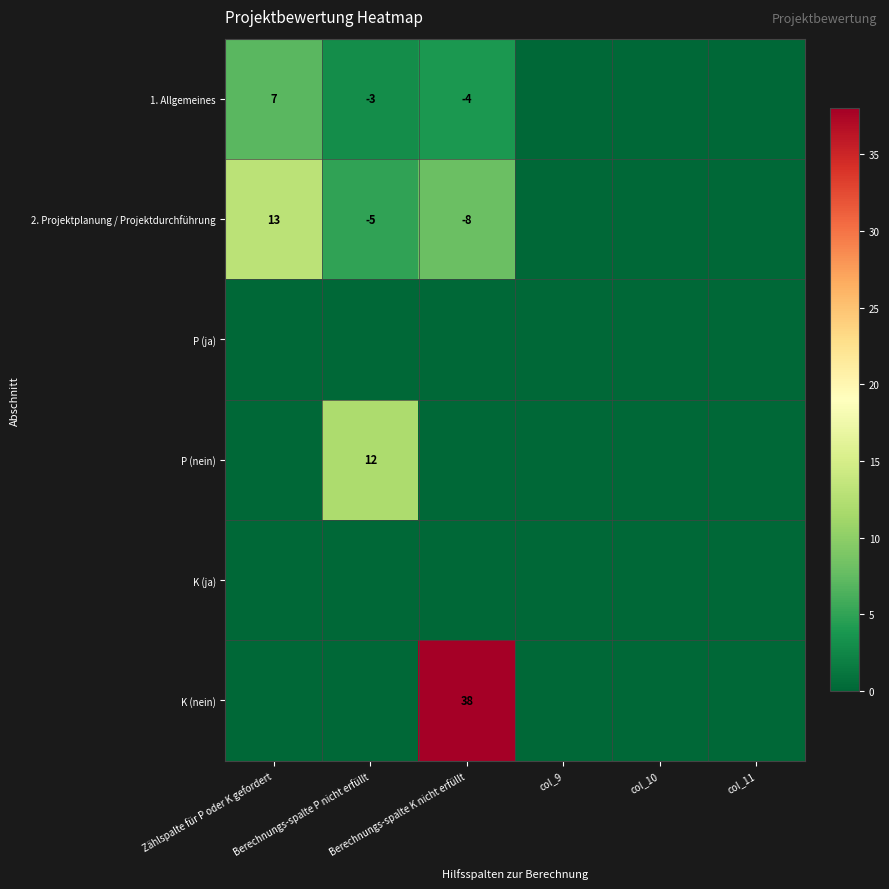

What is the average value of the P (nein) series?

2